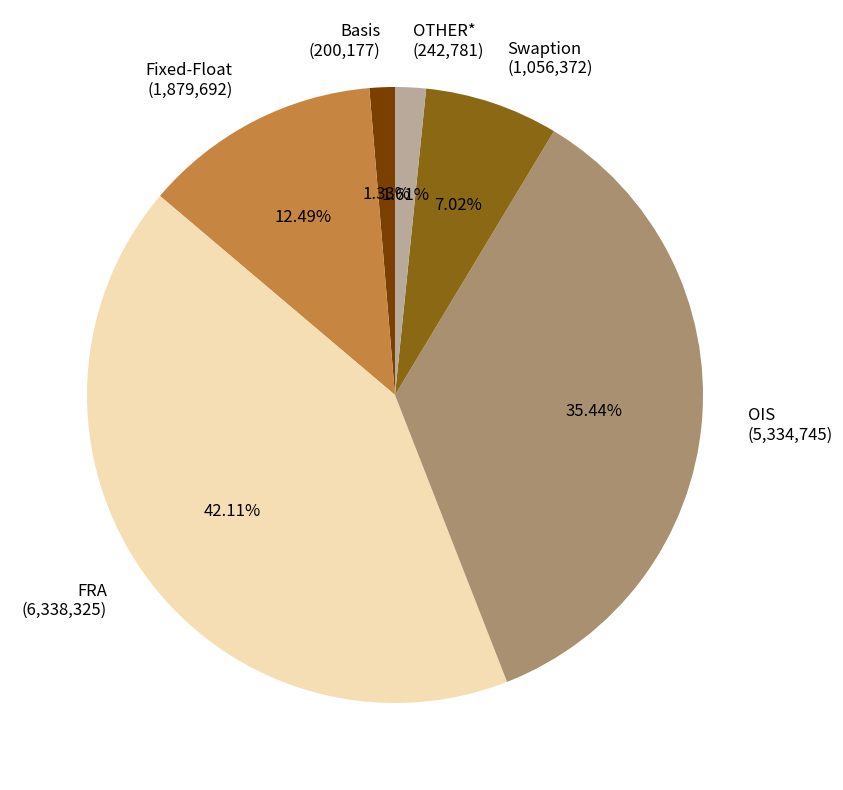

Do Basis and OTHER* together represent more than half of the pie?

No